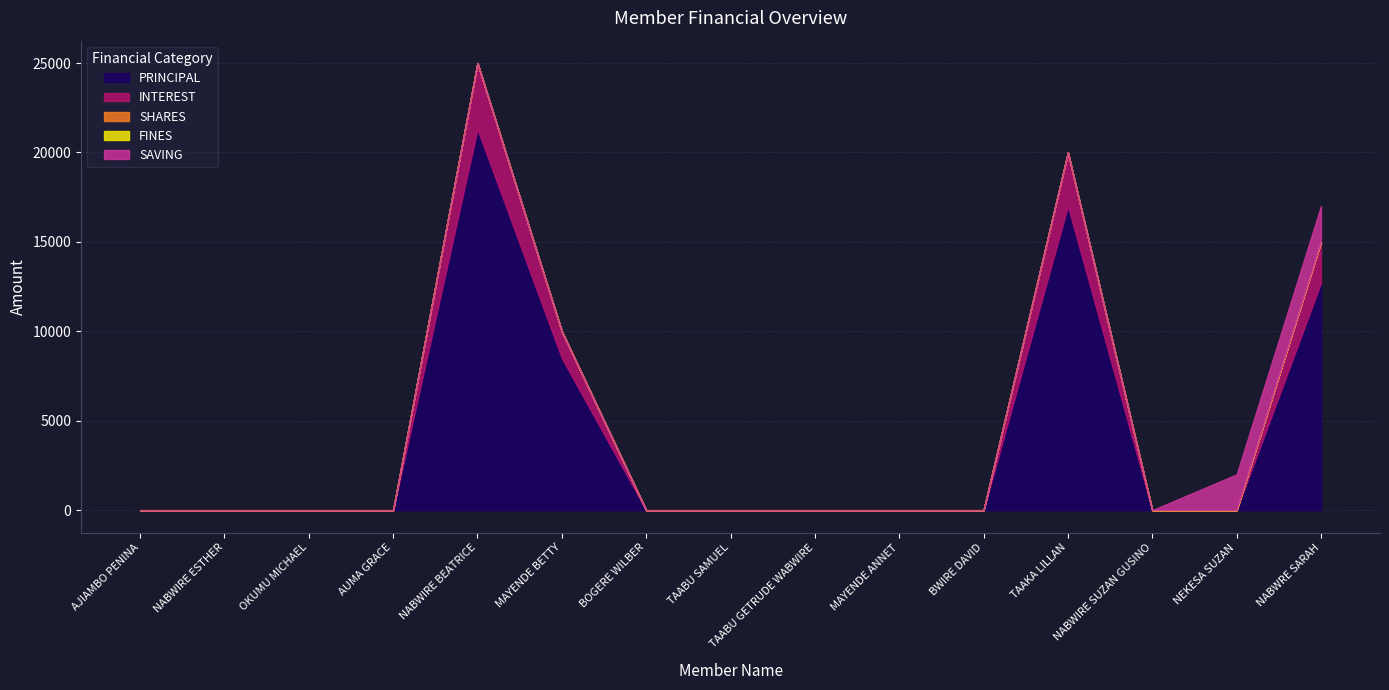

What position from the left is NEKESA SUZAN?

14